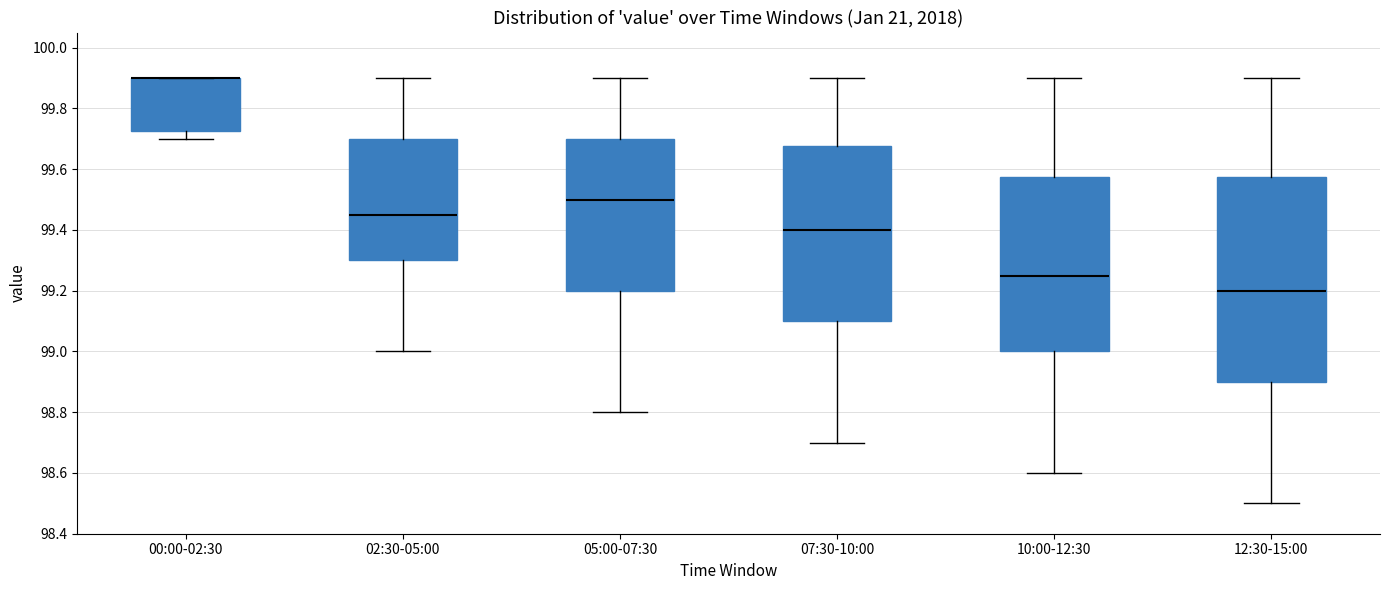

Comparing the boxes themselves (not the whiskers), which one is the tallest?

12:30-15:00